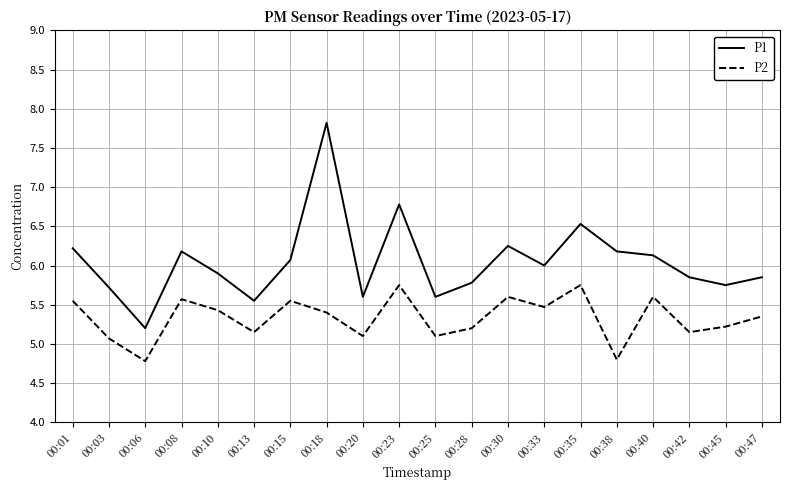

Is this an area chart (filled region under the line)?

No